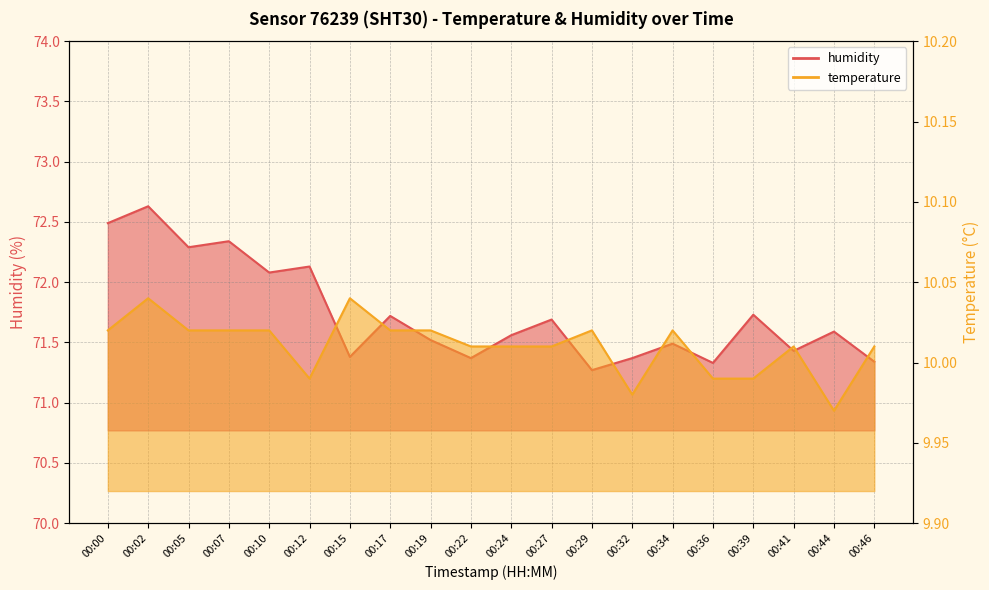

What is the greatest value displayed?

72.6